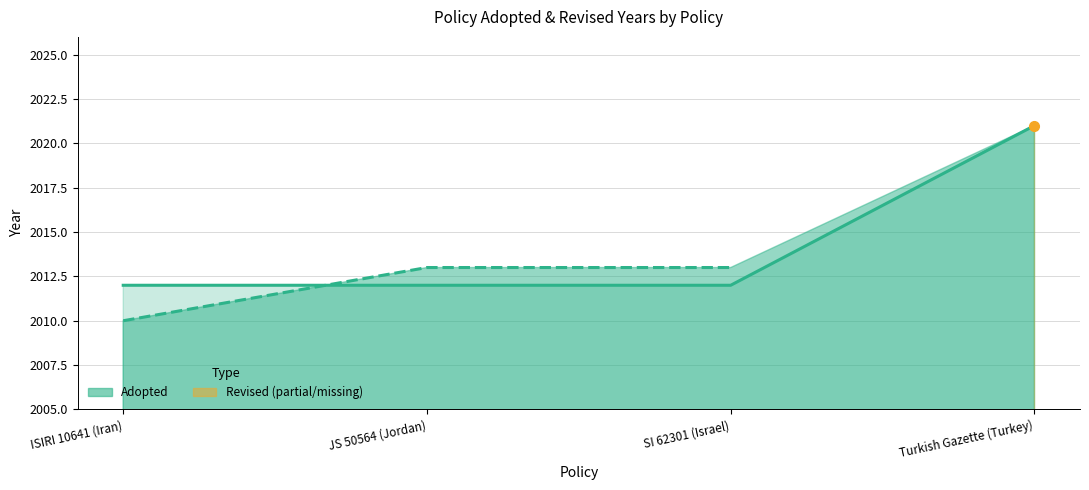

Which has a higher value, ISIRI 10641 (Iran) or Turkish Gazette (Turkey)?

Turkish Gazette (Turkey)